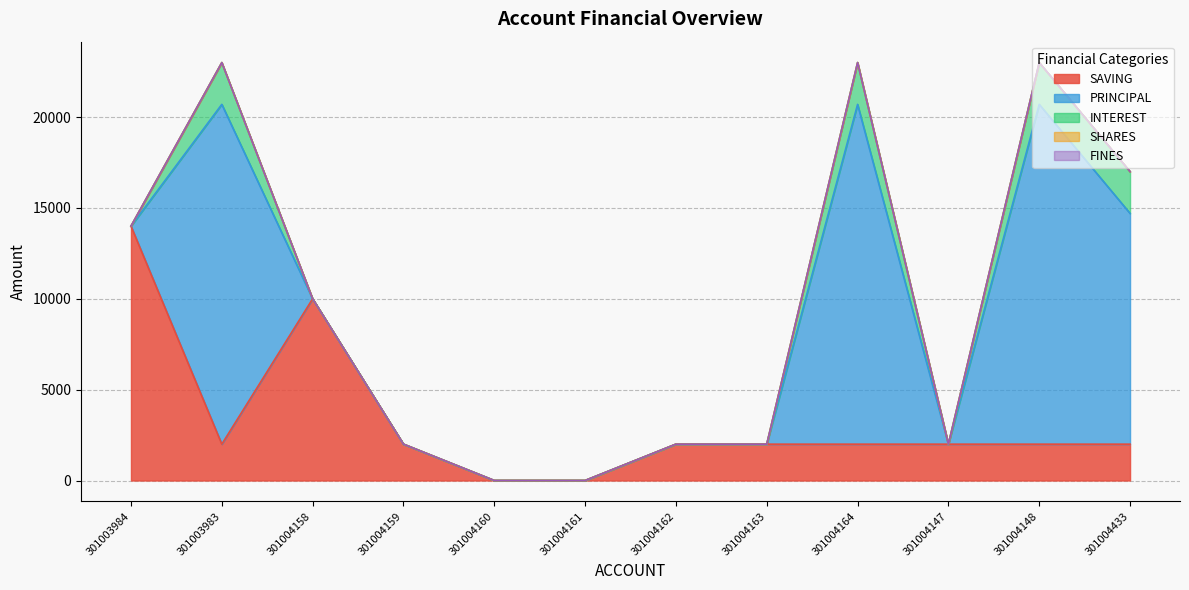

Rank the series at 301004161 from highest to lowest value.

SAVING, PRINCIPAL, INTEREST, SHARES, FINES